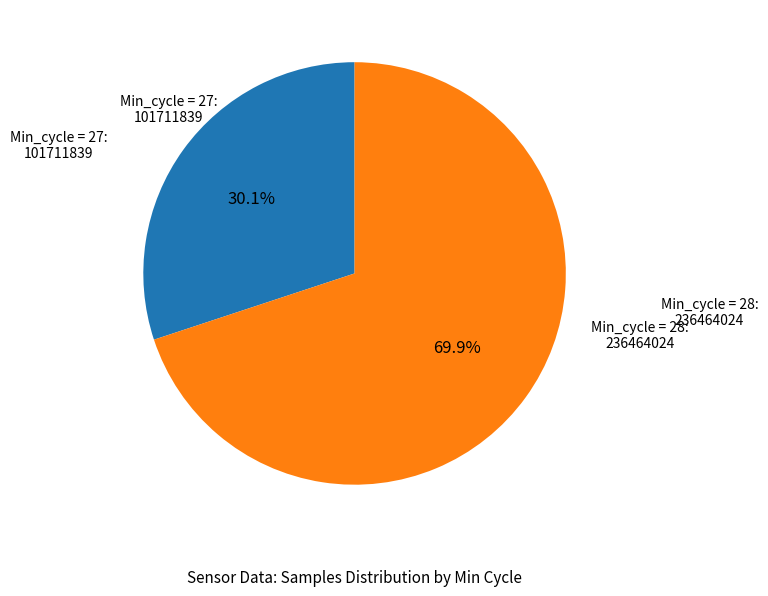

Is there a majority slice in this chart?

Yes